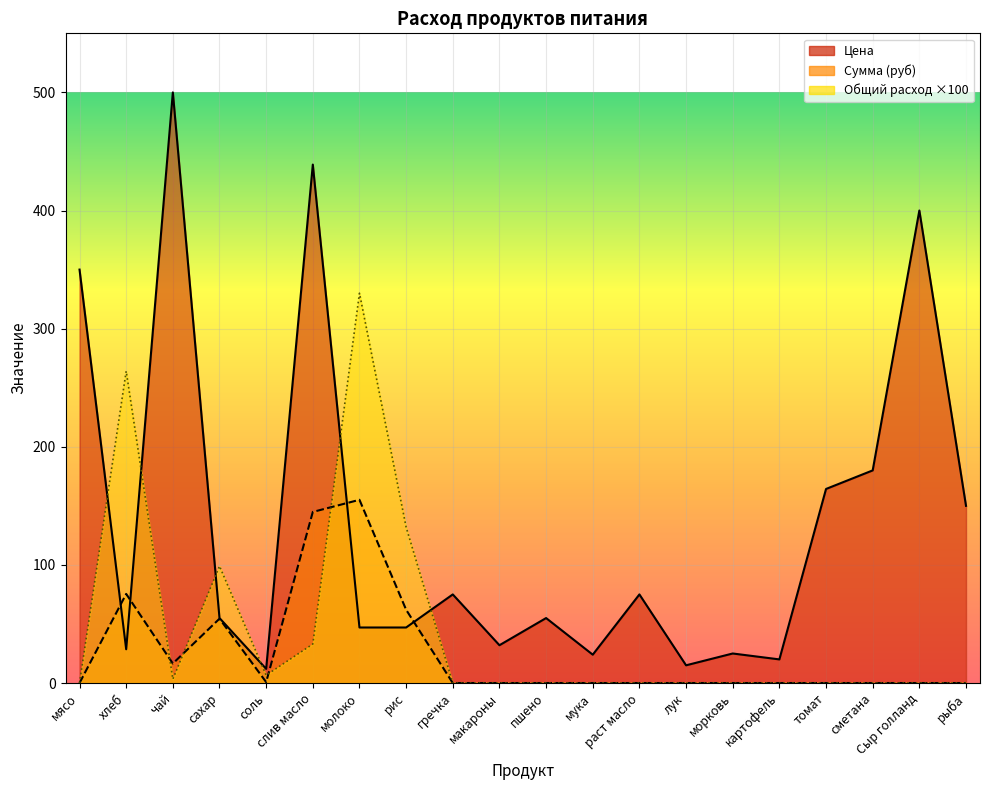

What is the label of the 9th point from the right?

мука